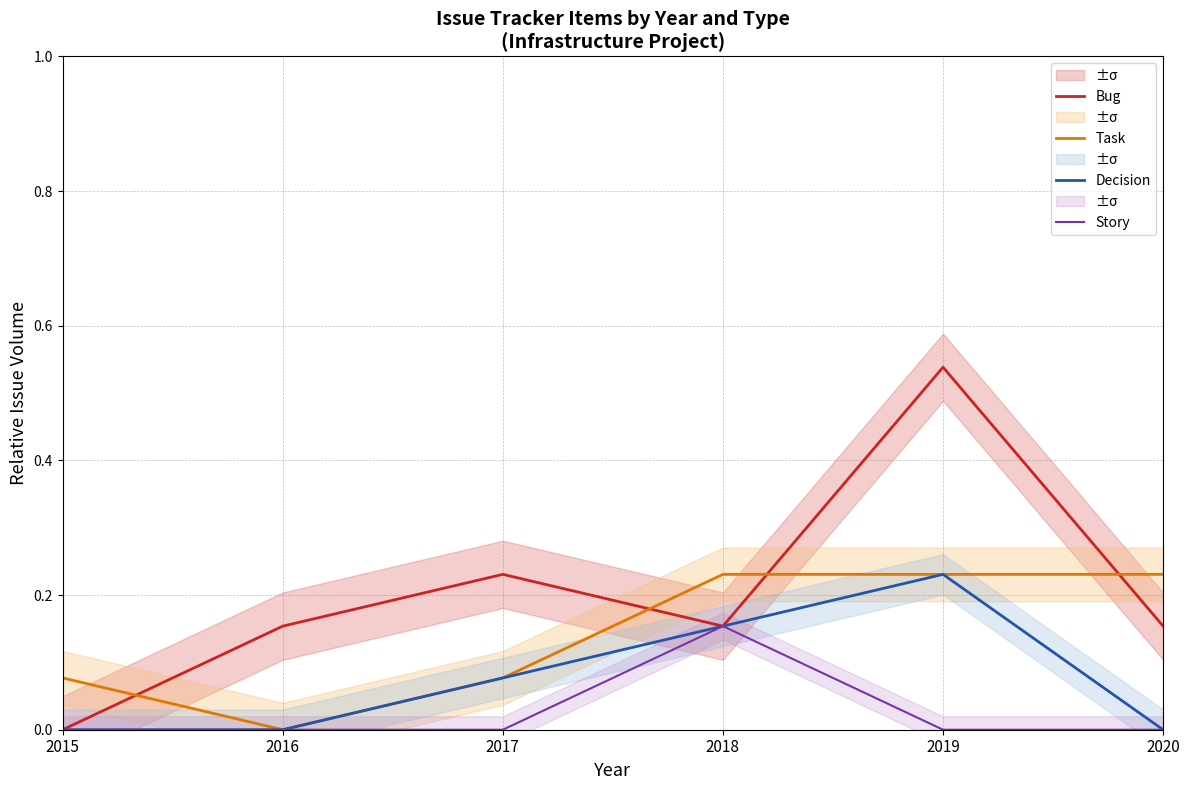

Does the chart have visible grid lines?

Yes